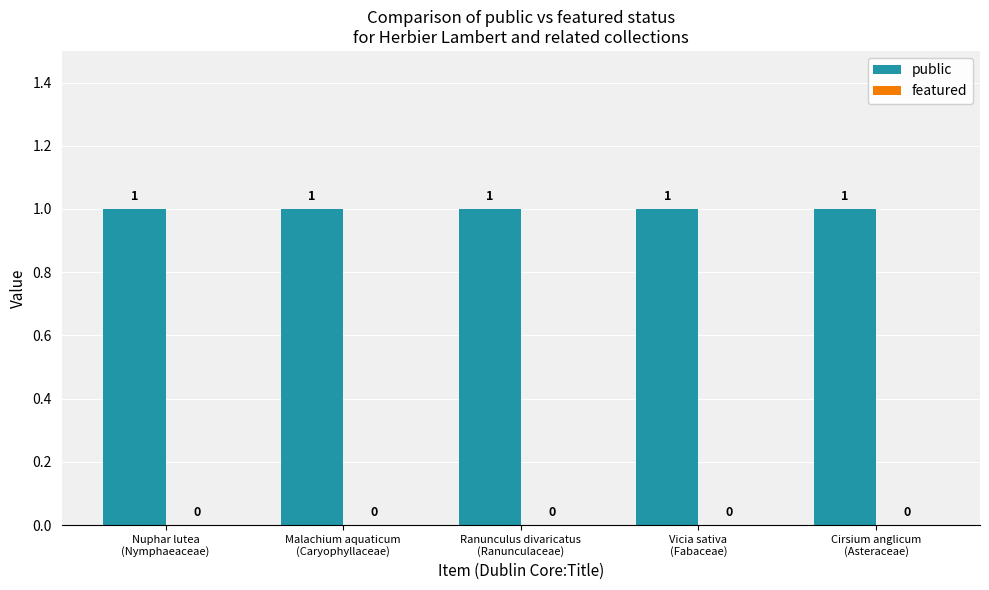

What is the label of the 2nd bar from the left?

Malachium aquaticum
(Caryophyllaceae)